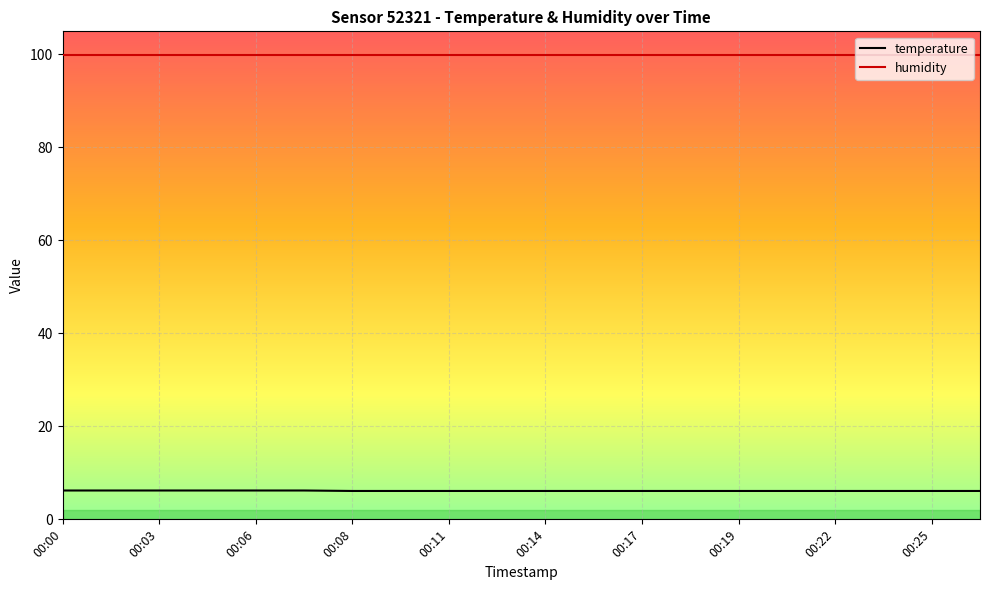

Which series has the largest total across all categories?

humidity